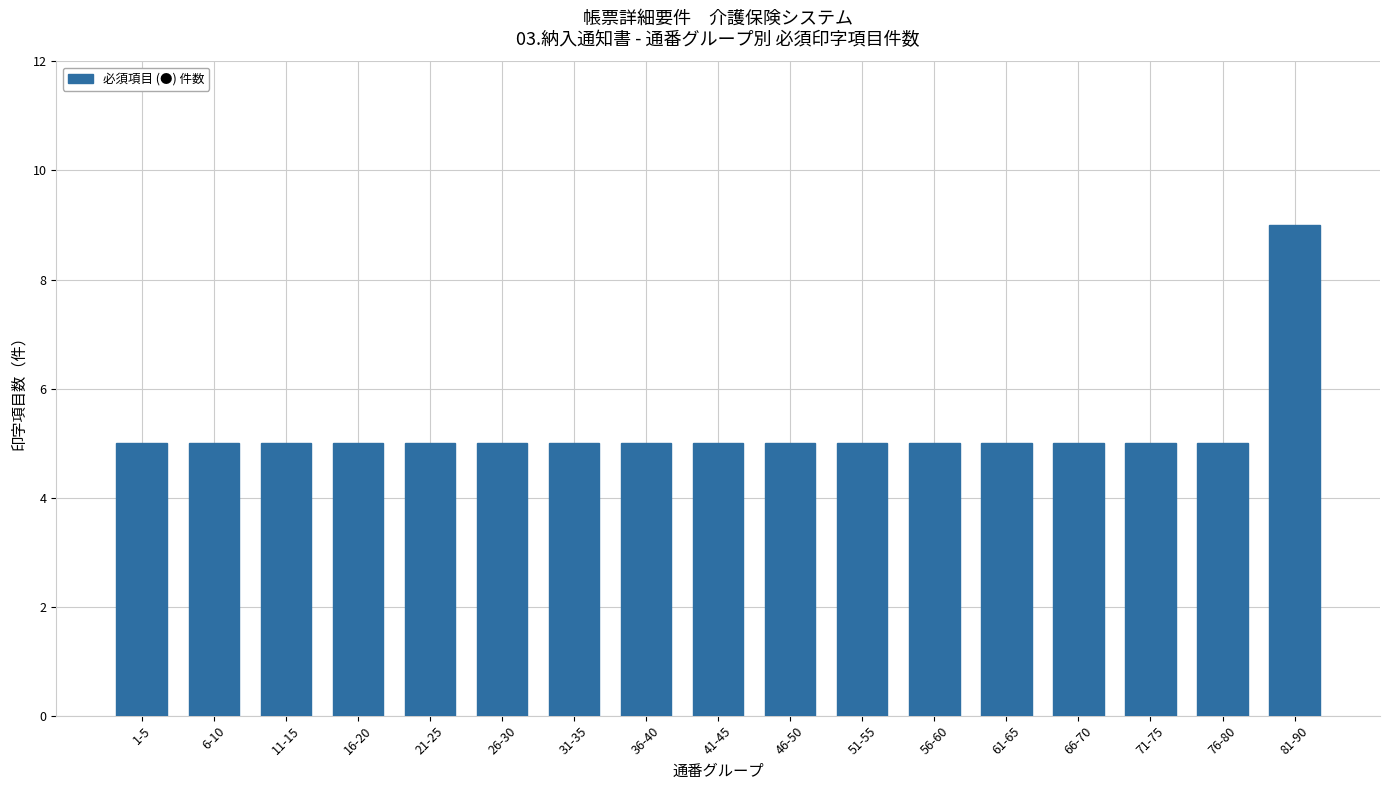

The chart shows a value of 5 at 41-45. True or false?

True